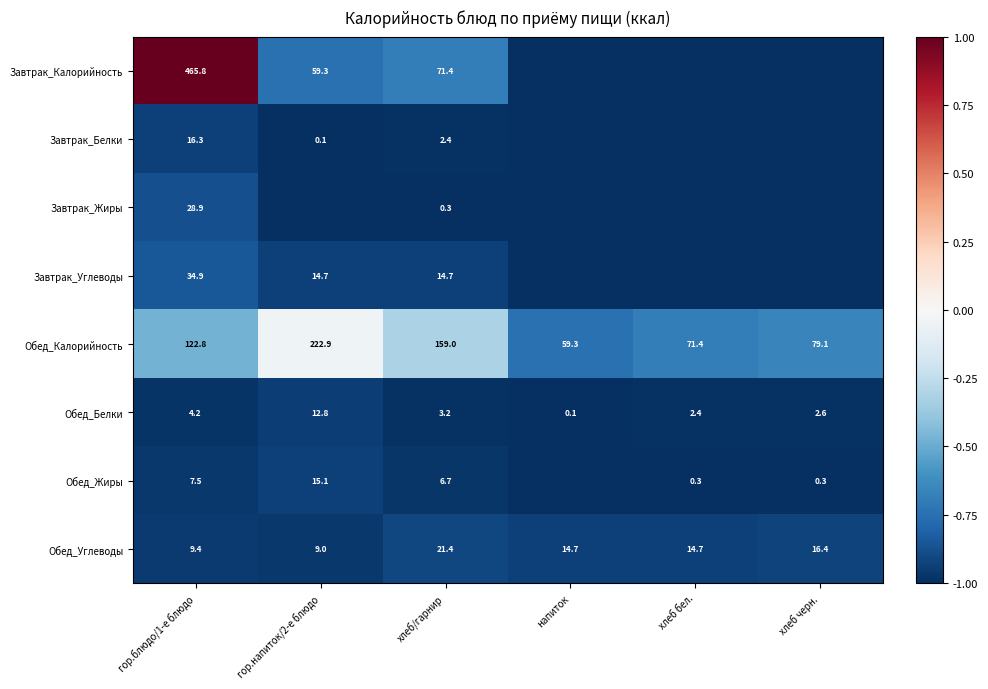

What is the sum of the Обед_Углеводы values at хлеб бел. and хлеб черн.?

31.1